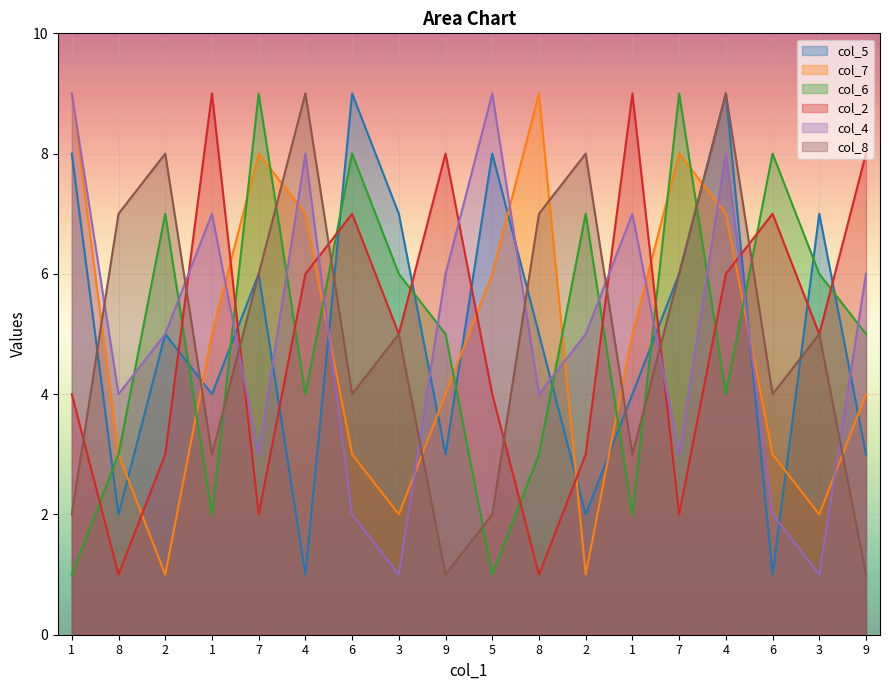

Where does the col_8 series first go above 5?

8